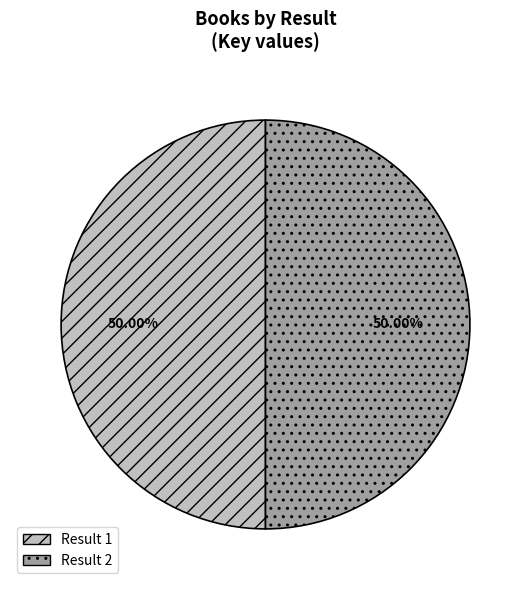

How many slices are in this pie chart?

2